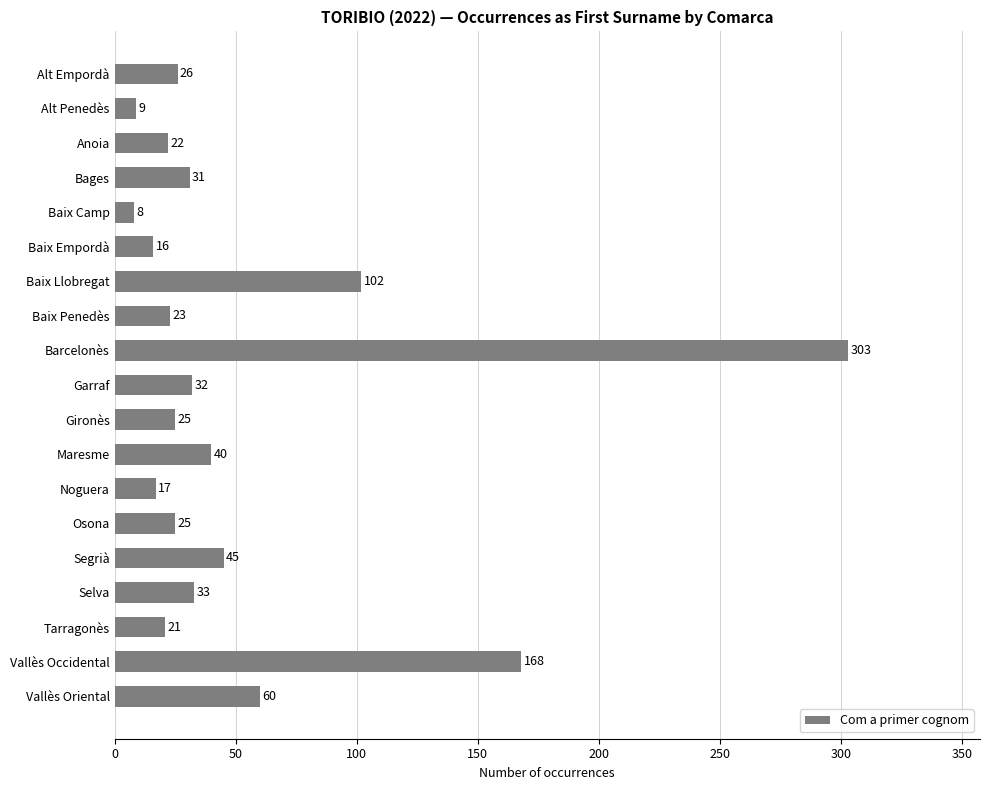

What is the sum of all values?

1006